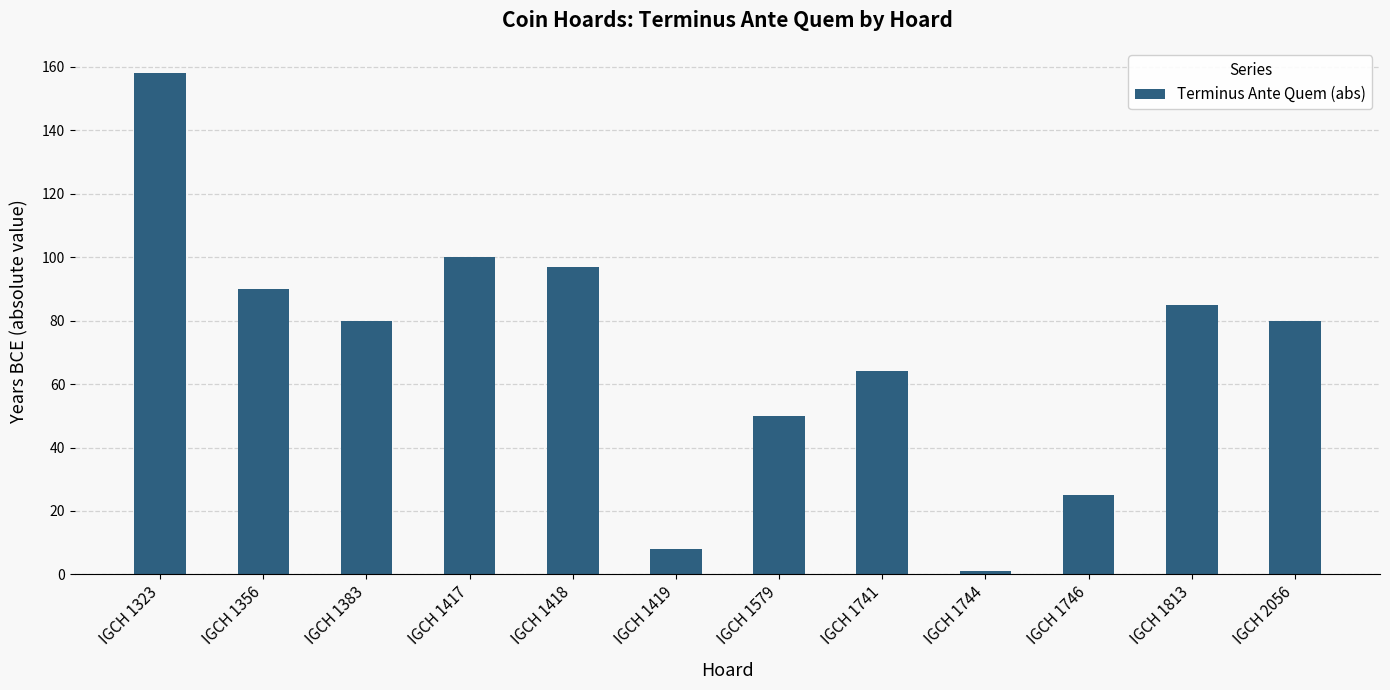

What is the change in value from IGCH 1418 to IGCH 1741?

-33